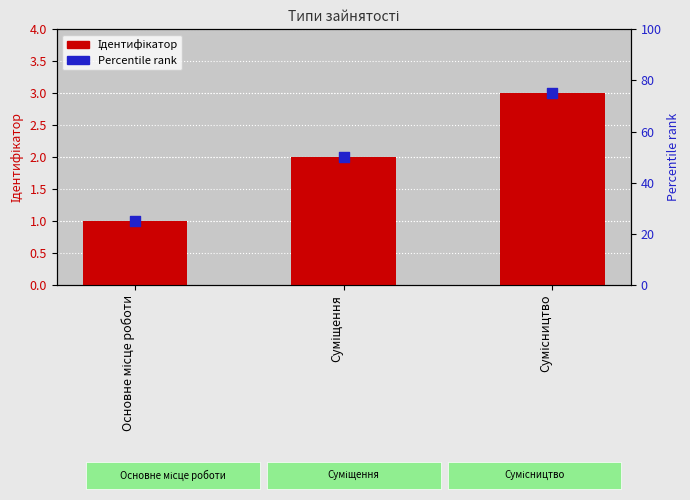

What is the total value across all series at Суміщення?

52